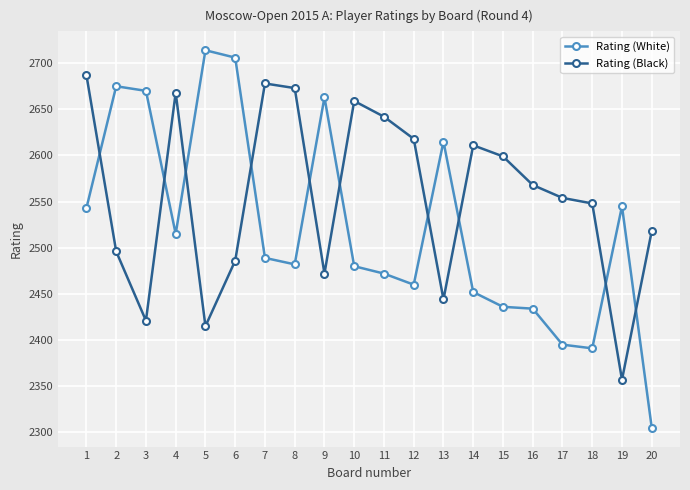

Where do Rating (White) and Rating (Black) first cross each other?

1 and 2